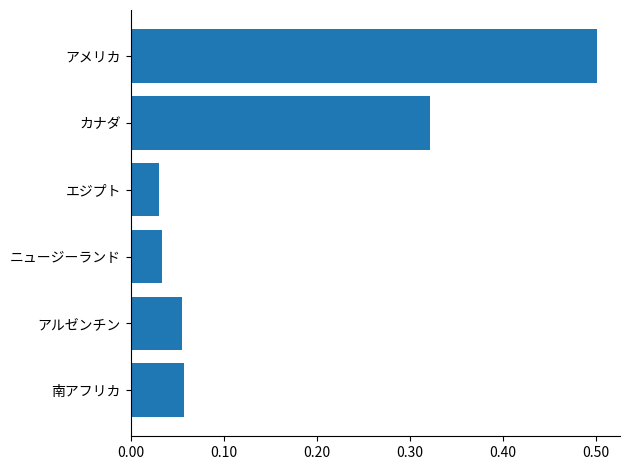

Between 南アフリカ and カナダ, which is larger?

カナダ